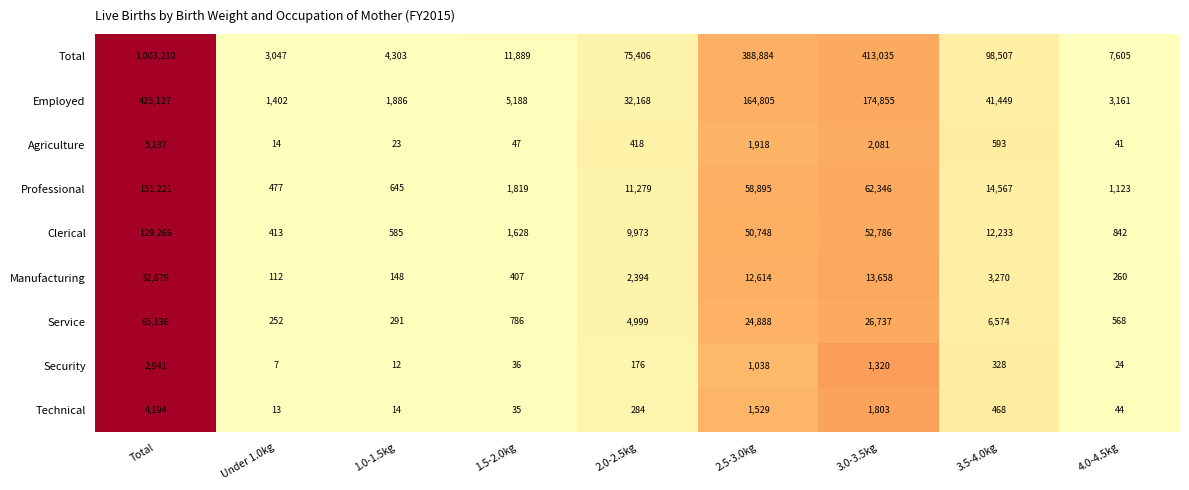

What is the sum of the Employed values at 1.5-2.0kg and 2.0-2.5kg?

37356